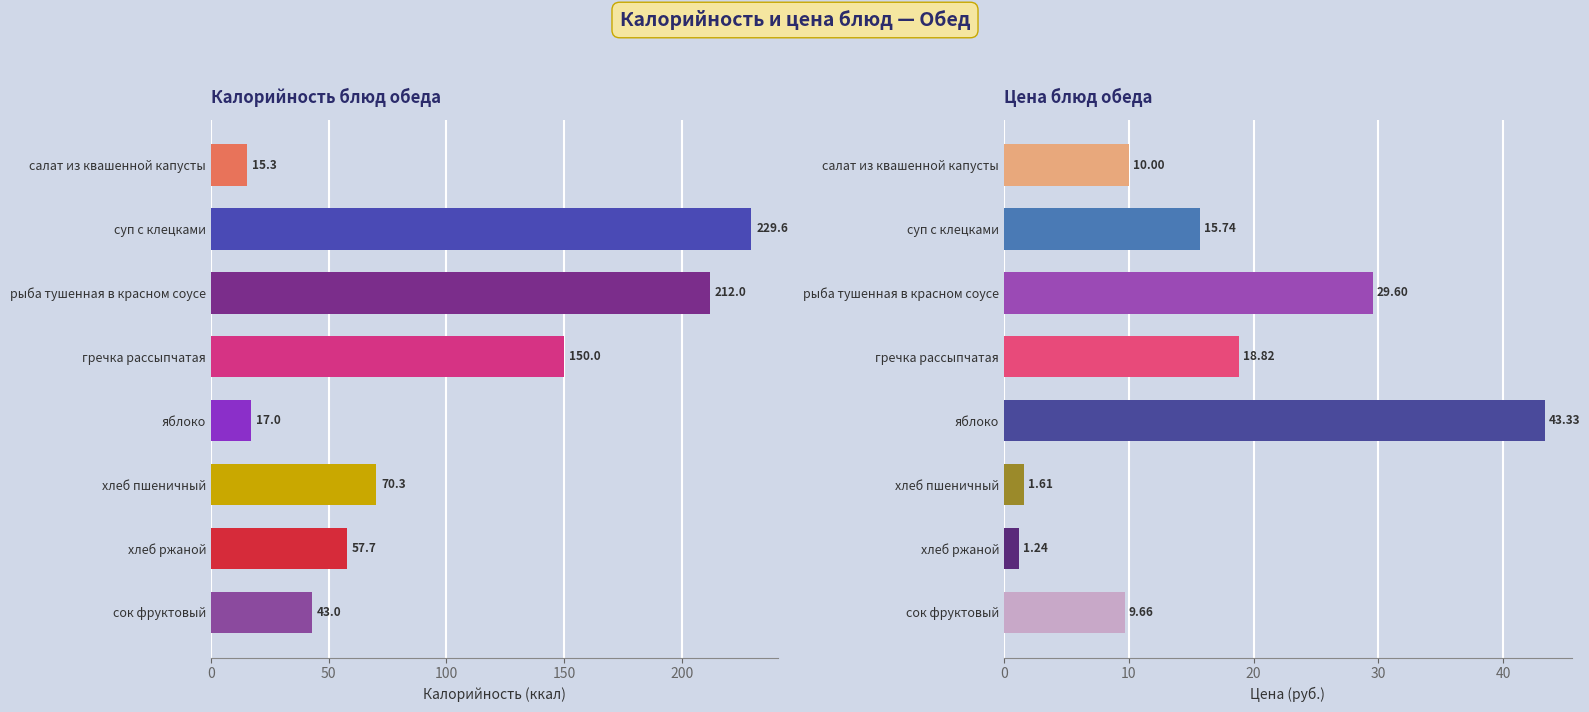

How many values in the Калорийность series are below 70?

4